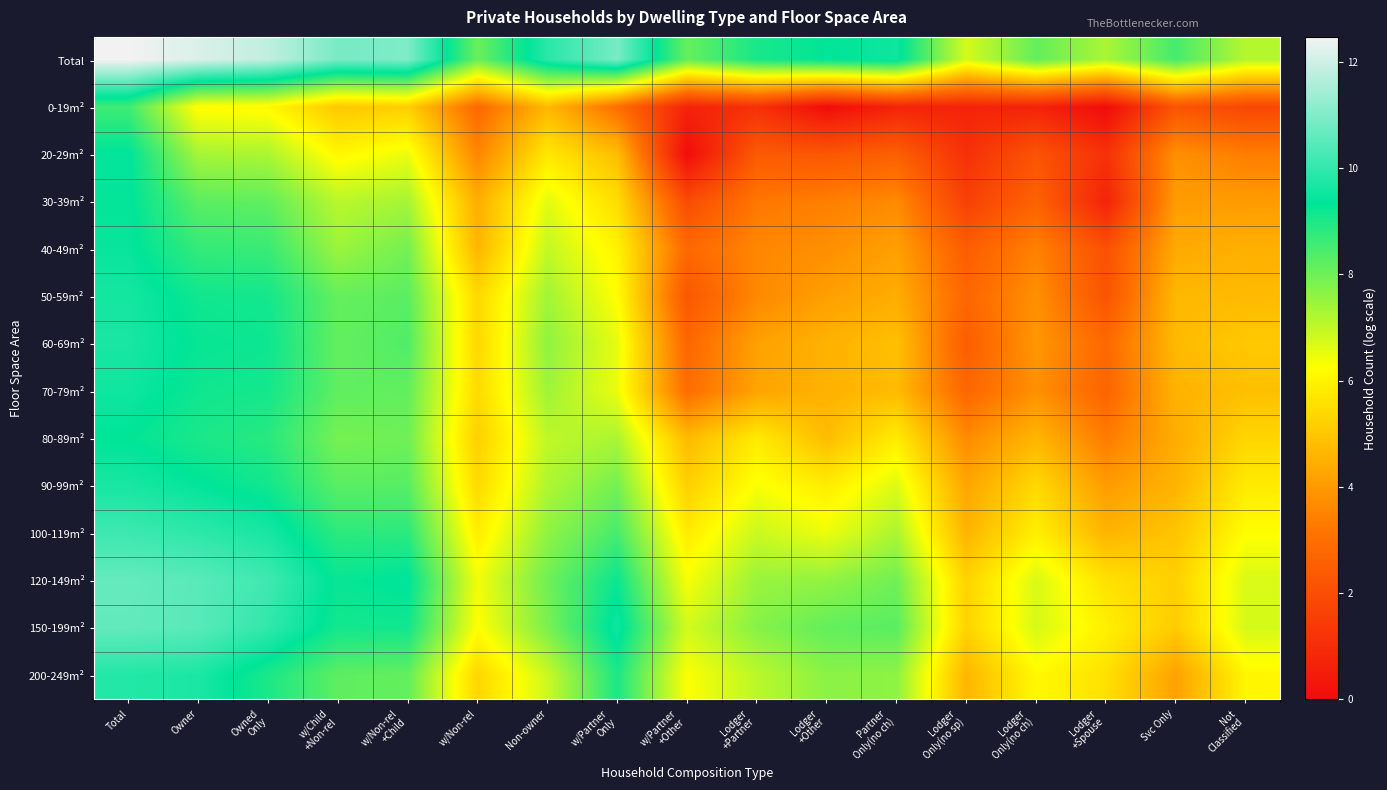

Between Lodger
Only(no ch) and Lodger
Only(no sp), which is larger?

Lodger
Only(no ch)